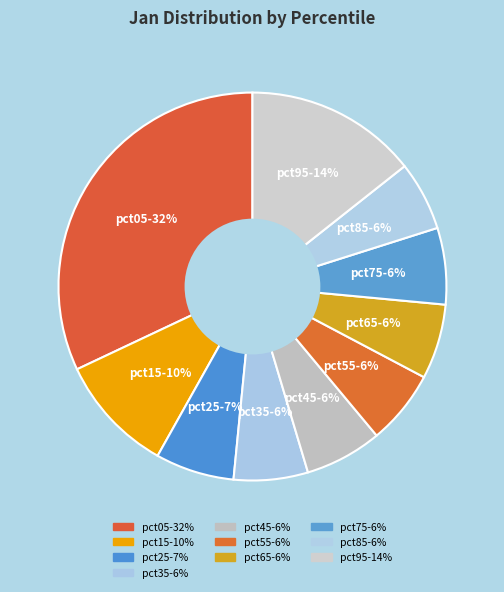

To the nearest percent, what is the combined percentage of pct55 and pct35?

12%